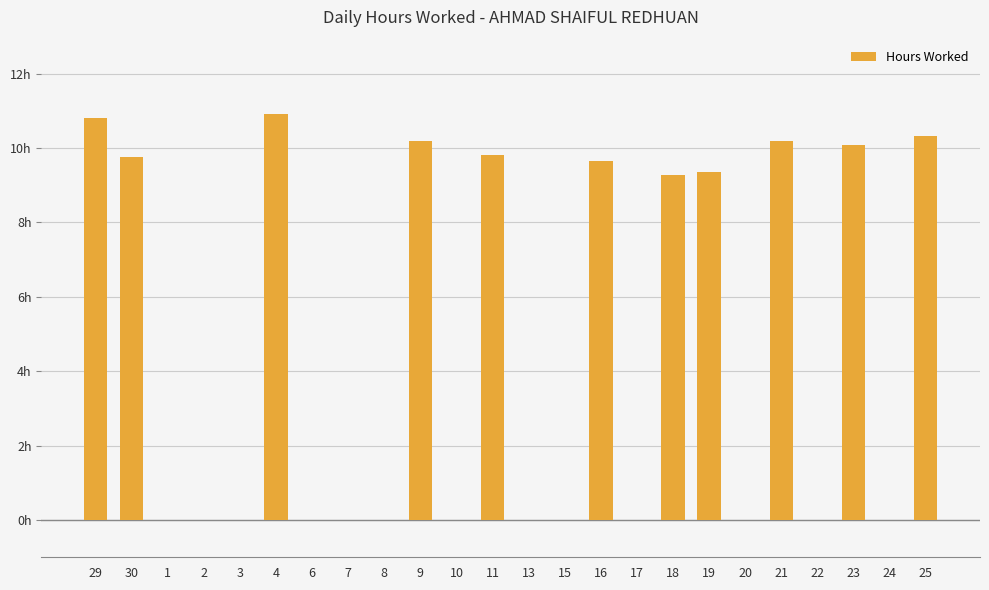

Where is the data nearest to the value 5?

18